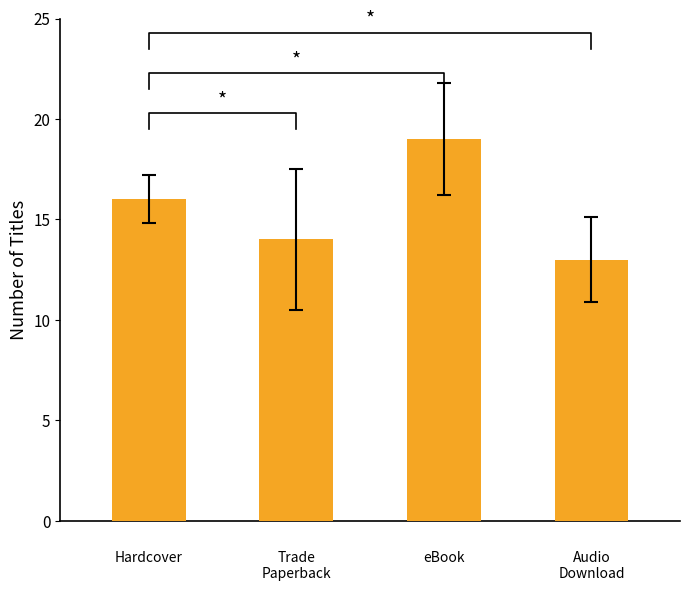

How many data points are less than 16?

2